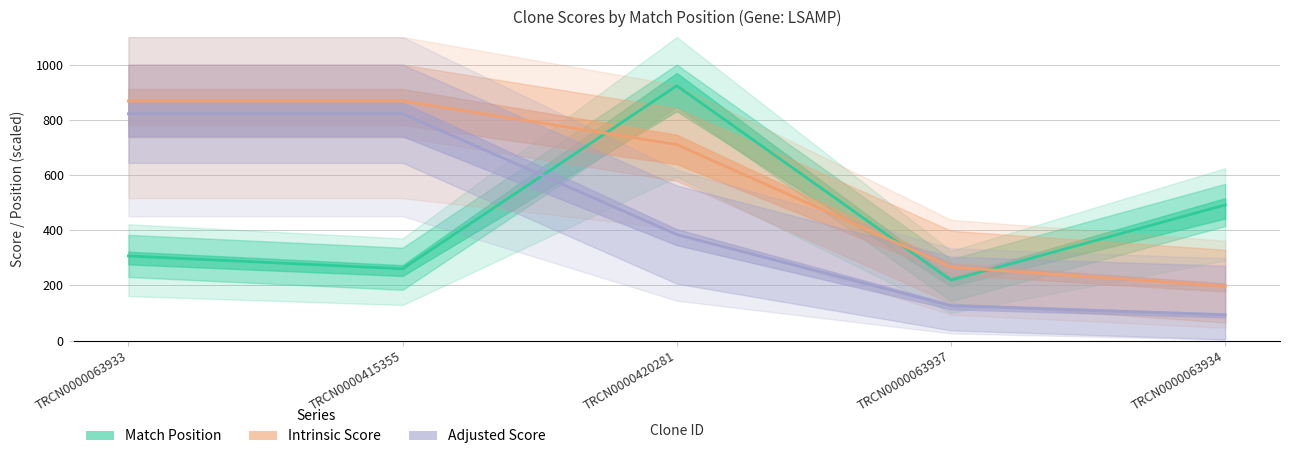

Which has a higher value, TRCN0000063933 or TRCN0000063934?

TRCN0000063934